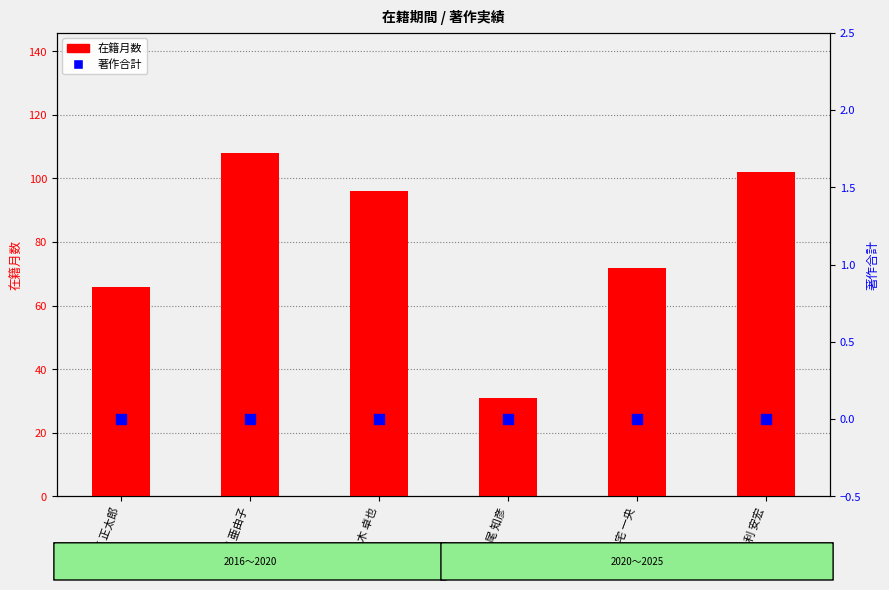

At how many categories does at least one series exceed 9?

6